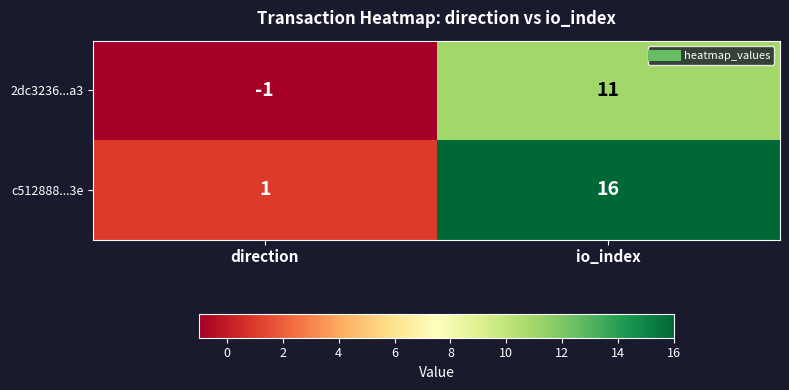

At which label is 2dc3236...a3 closest to 5?

direction